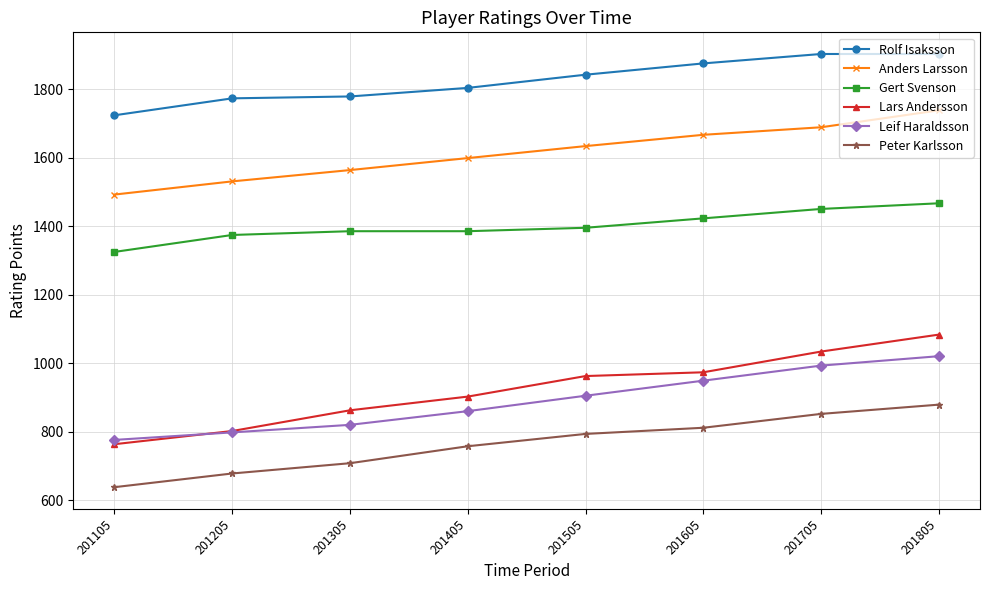

What is the value of the Anders Larsson point at the 1st from the left?

1493.0